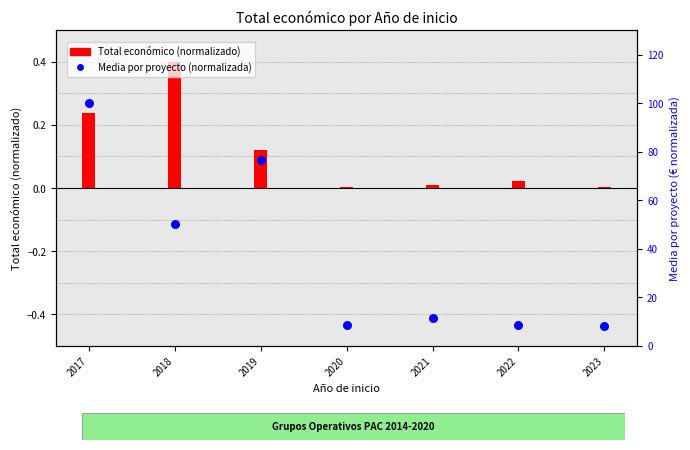

Approximately how many times larger is the value at 2021 compared to 2017?

0.1